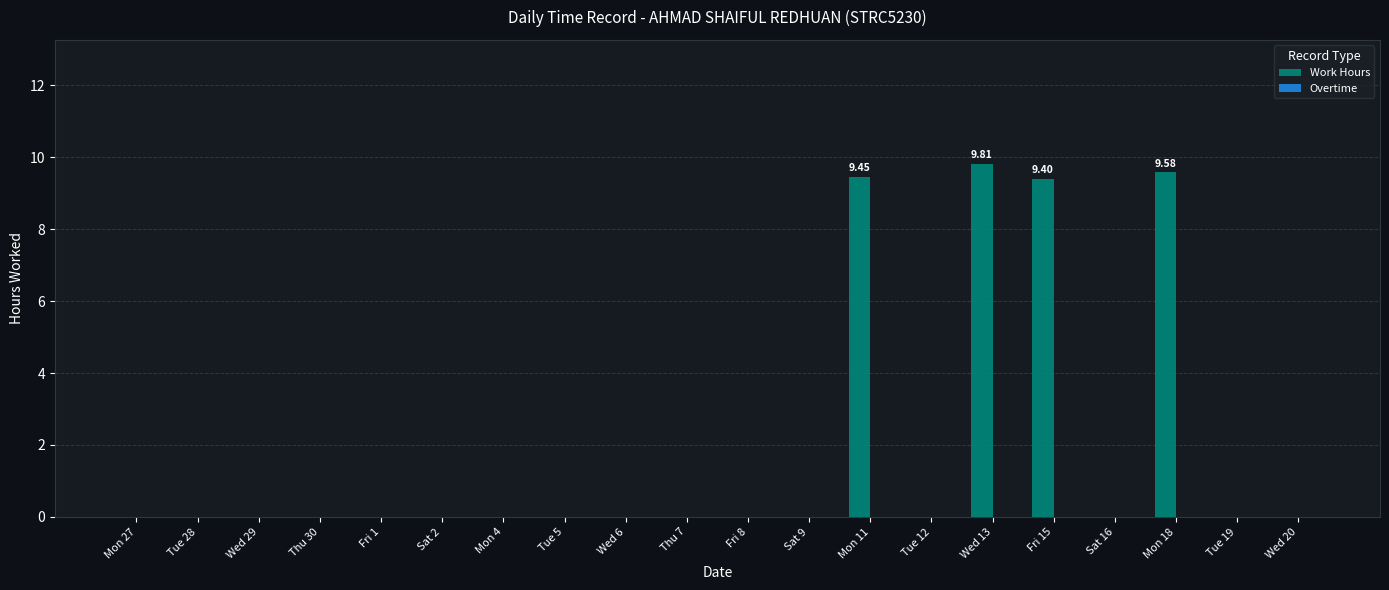

How many distinct data groups are displayed?

1